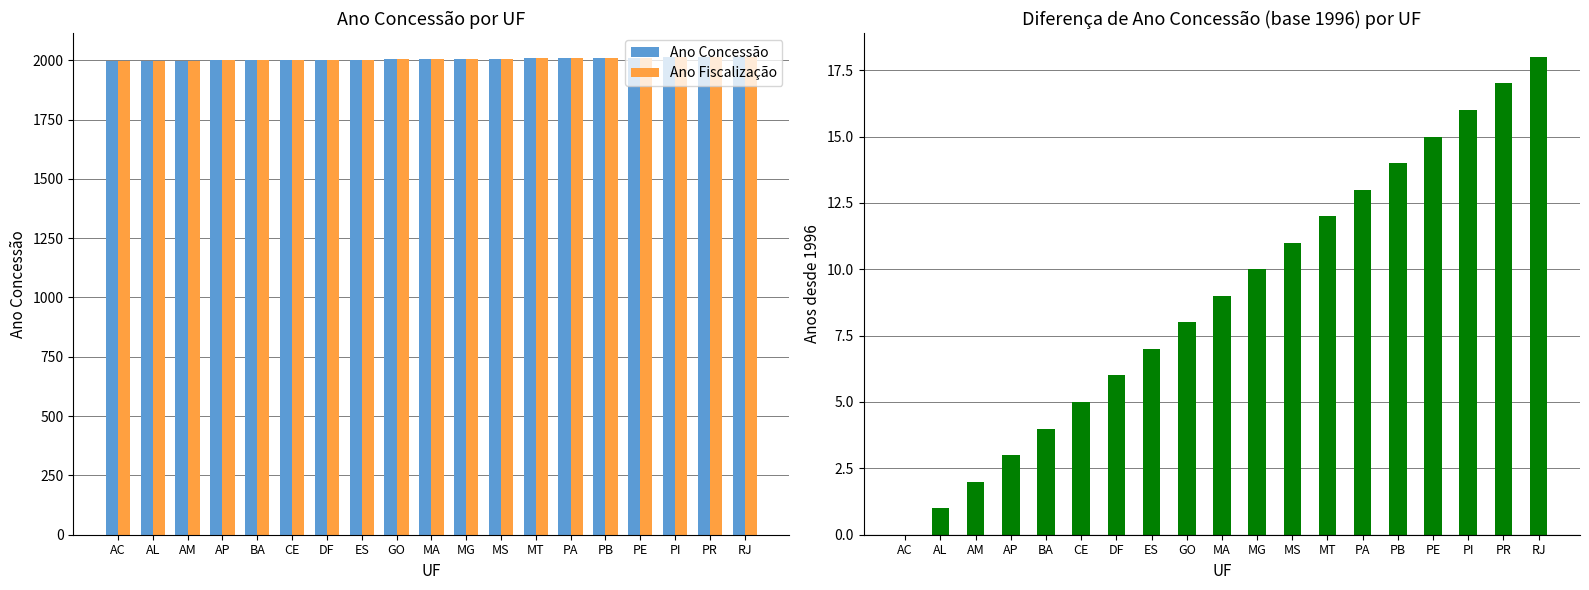

What is the value of the Ano Concessão - 1996 bar at the 5th from the left?

4